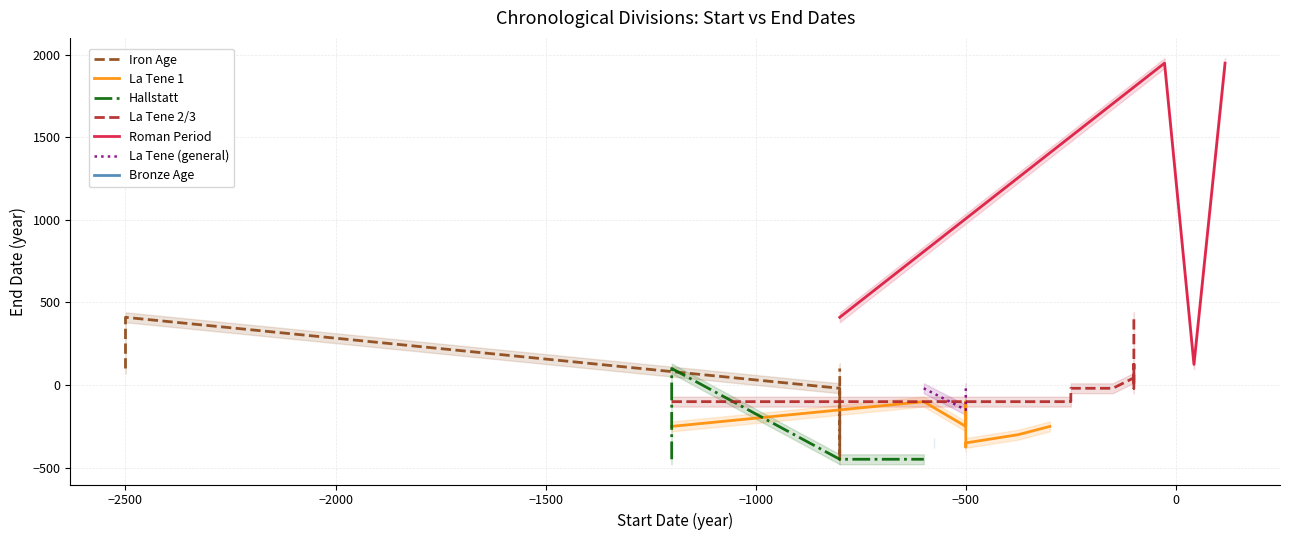

True or false: La Tene has a value of -250 at 2.

True